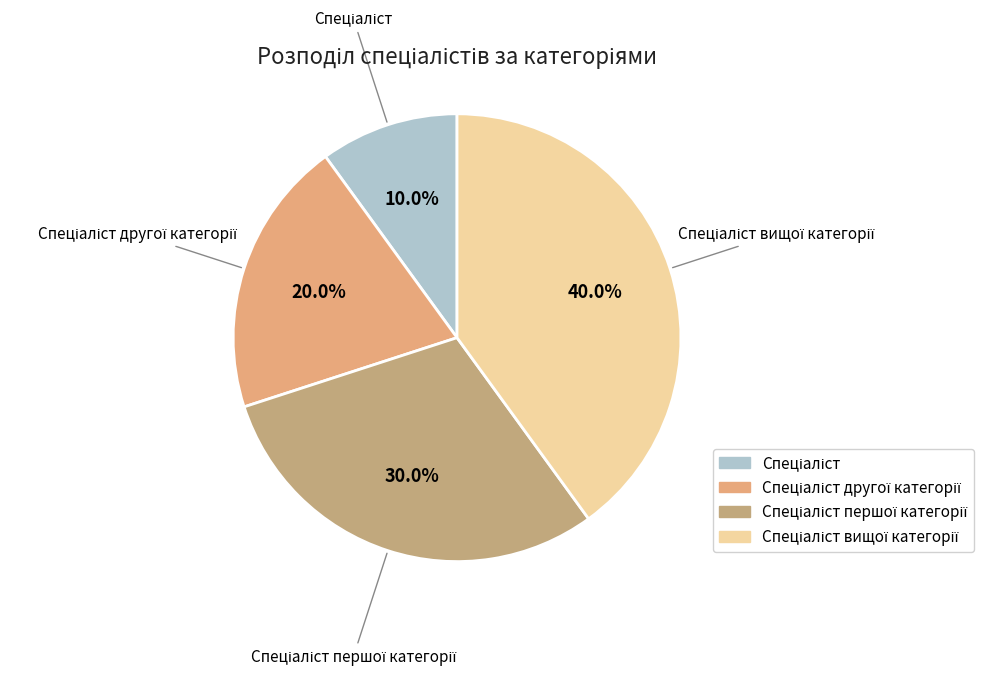

Is there a majority slice in this chart?

No